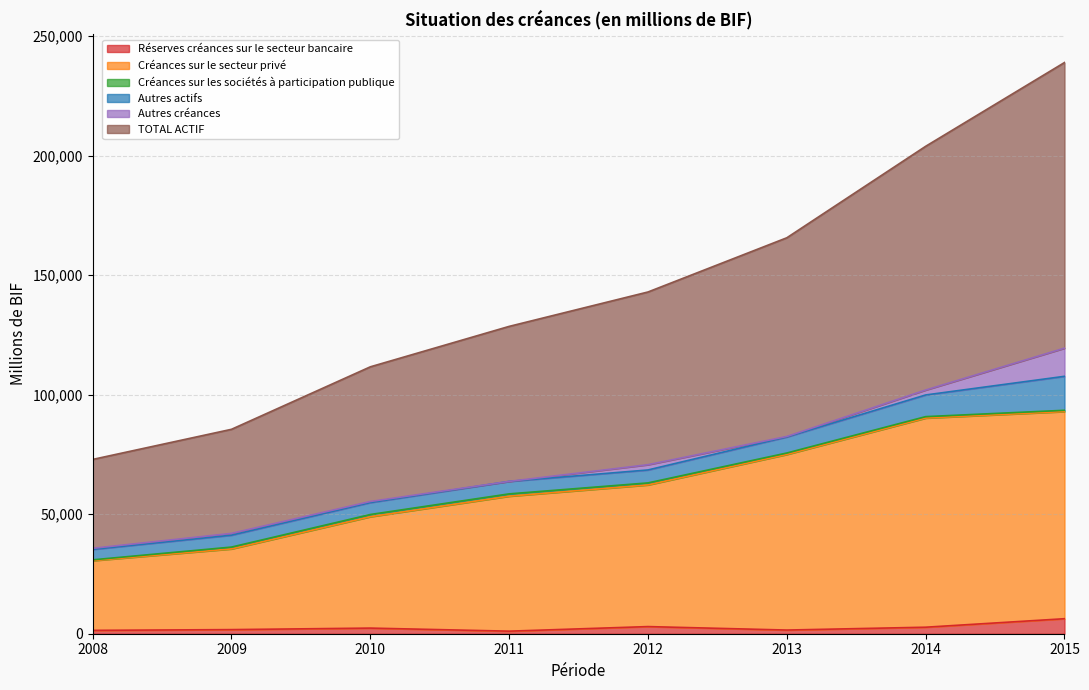

The TOTAL ACTIF series shows 85492.4 at 2009. True or false?

True